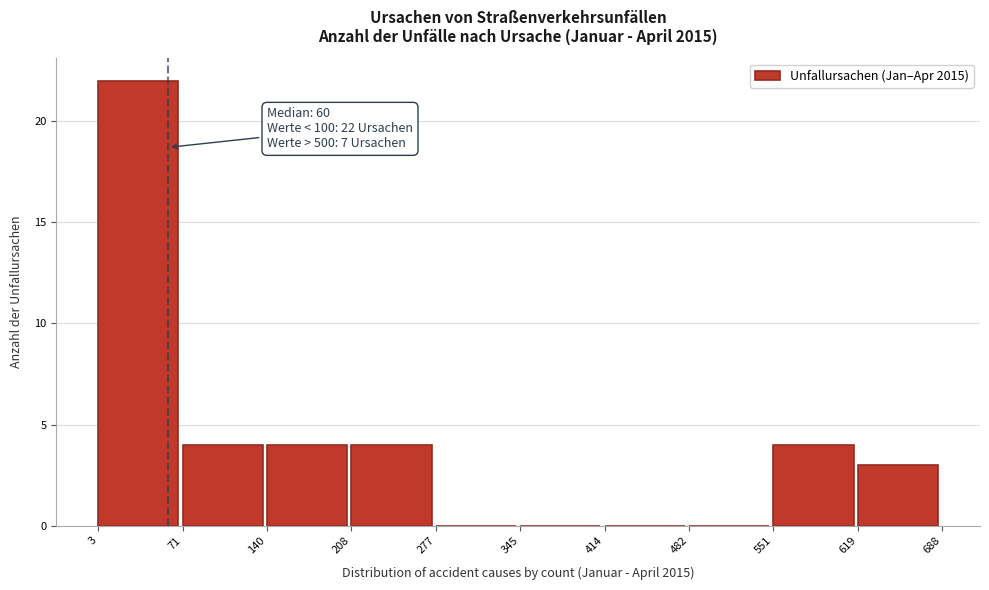

Which range on the x-axis has the tallest bar?

3 to 71